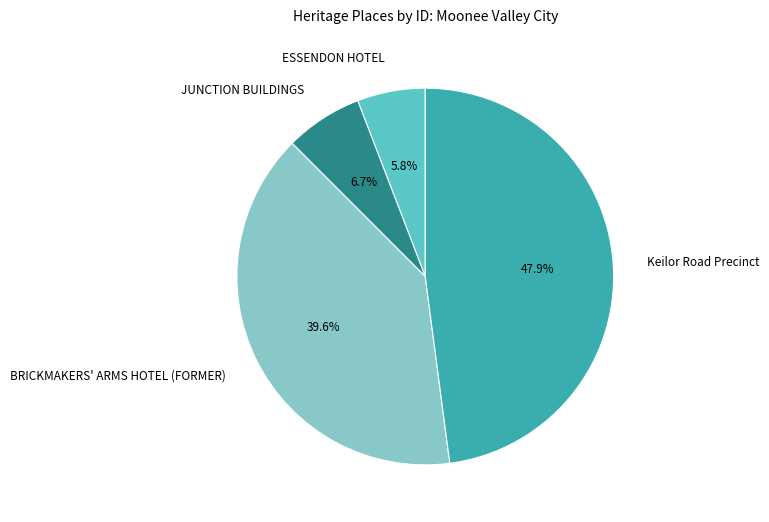

Which slice is the largest?

Keilor Road Precinct